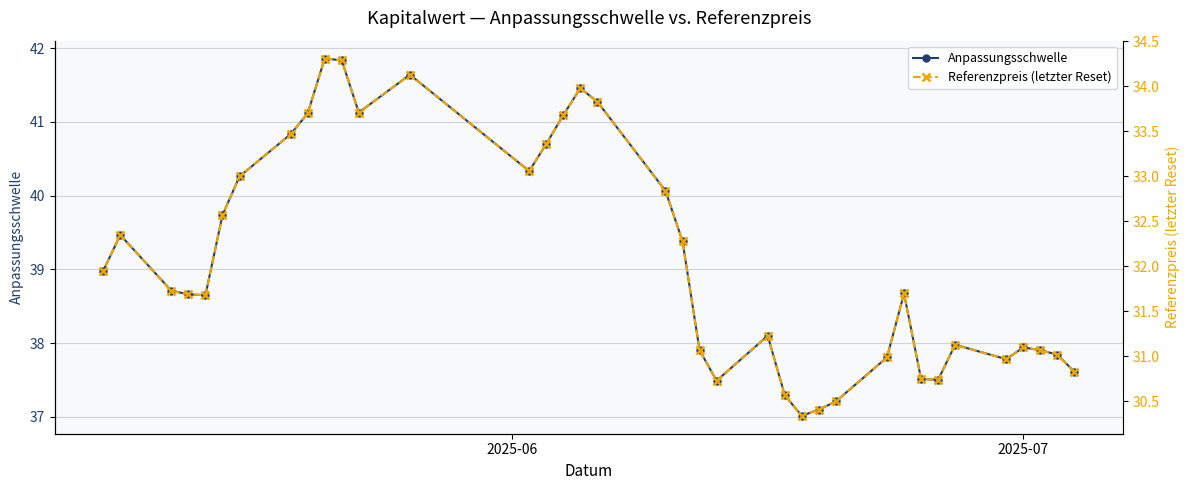

What is the difference between the maximum and second lowest values in the Anpassungsschwelle series?

4.8